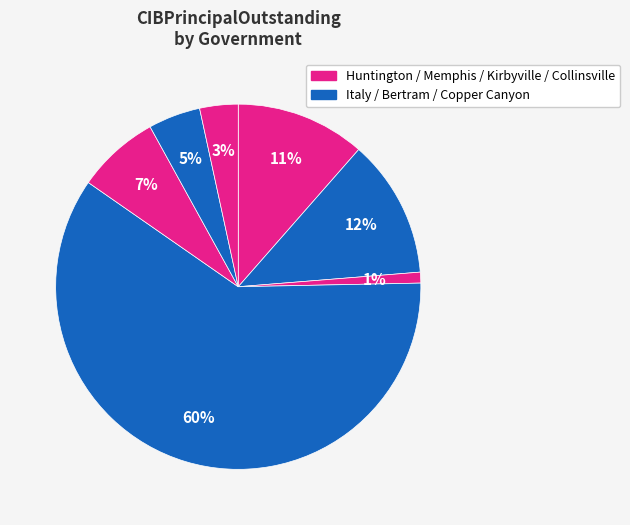

How many segments does this pie chart have?

7